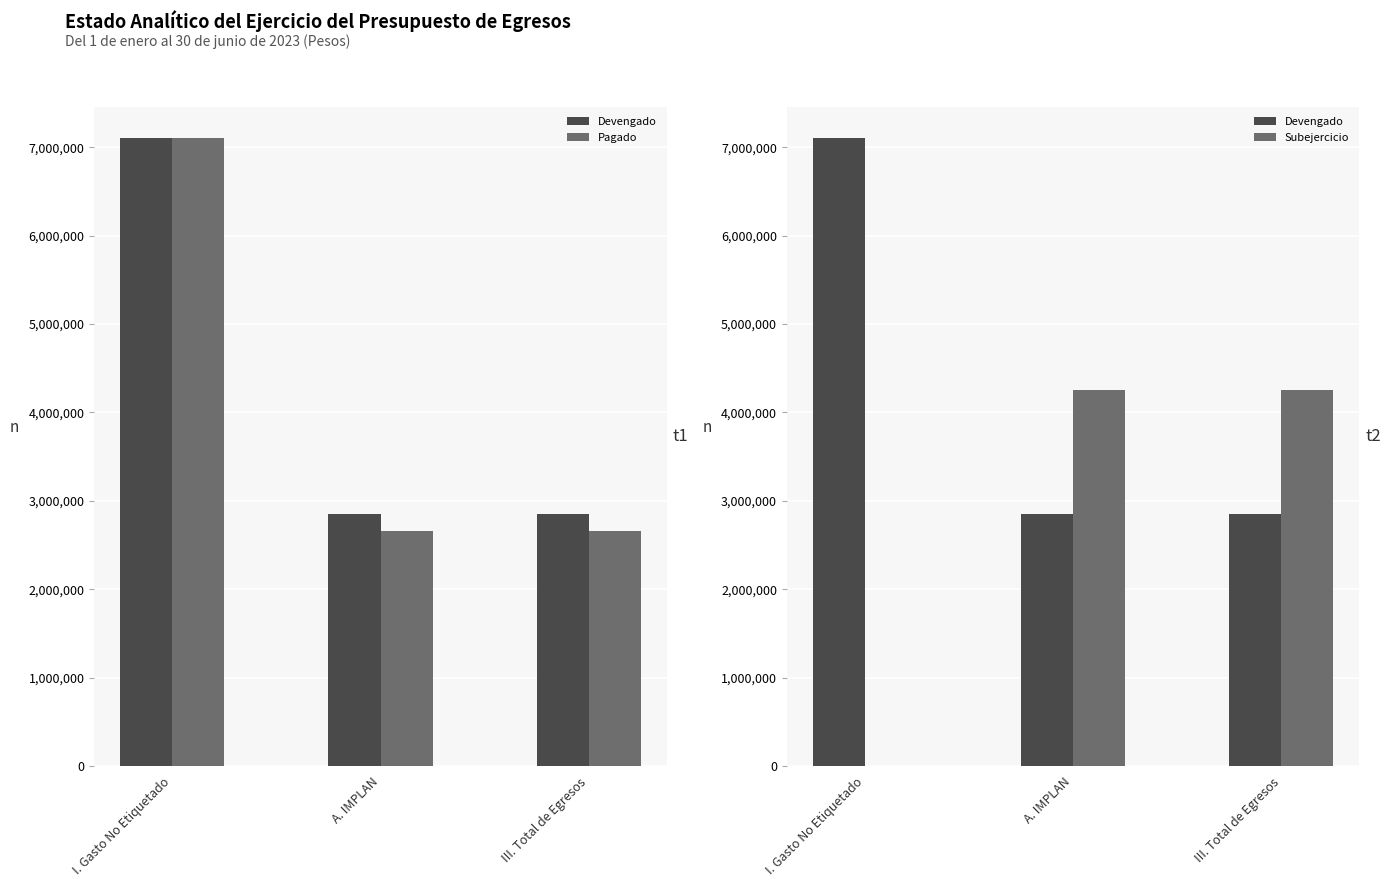

At which category is the sum across all series the highest?

I. Gasto No Etiquetado